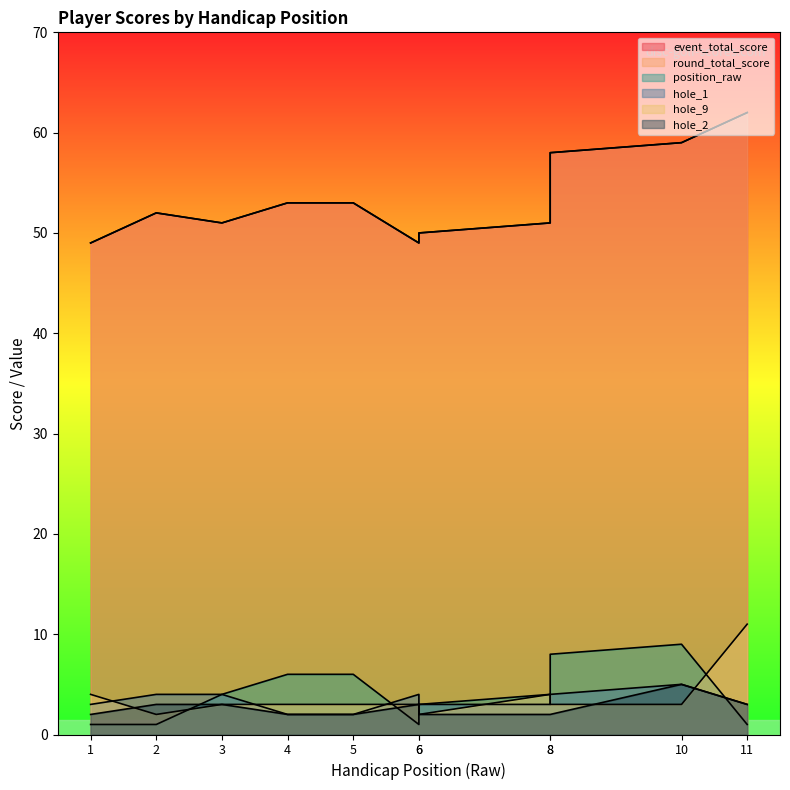

Which category has the lowest value in the event_total_score series?

1